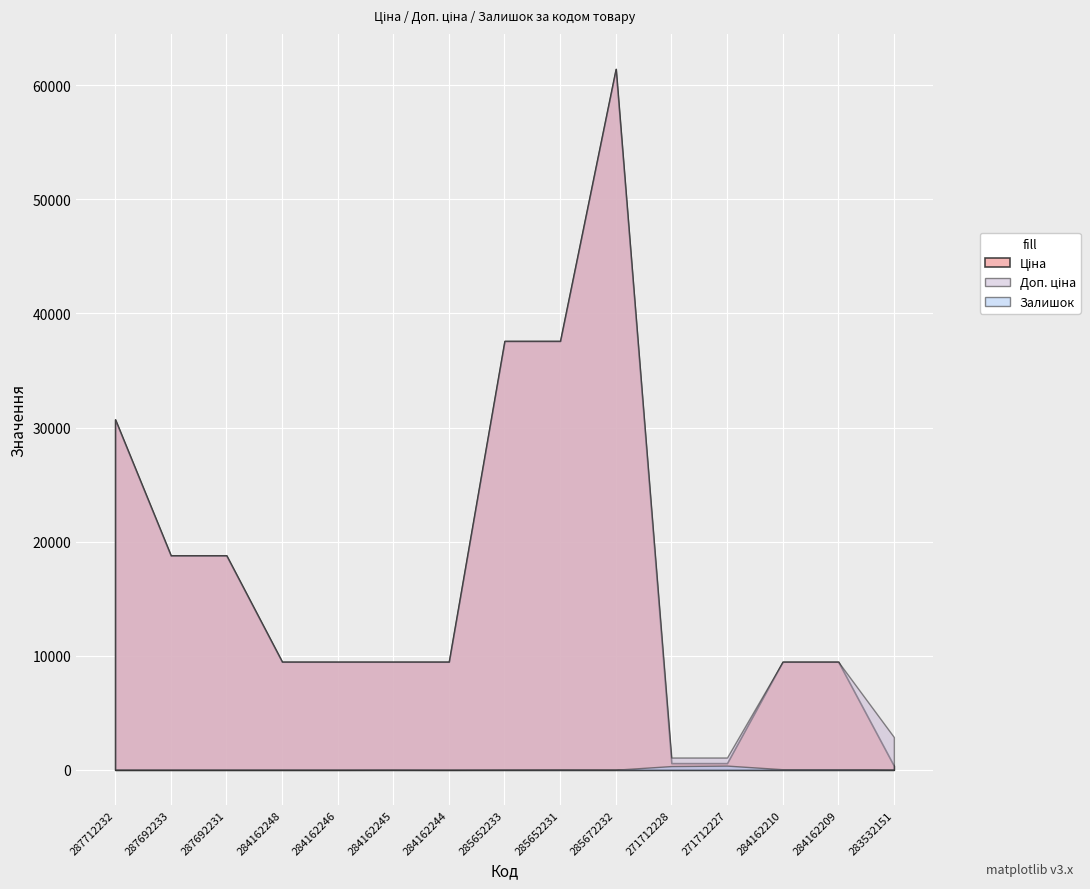

True or false: Залишок has more than 1 interior local peaks.

True